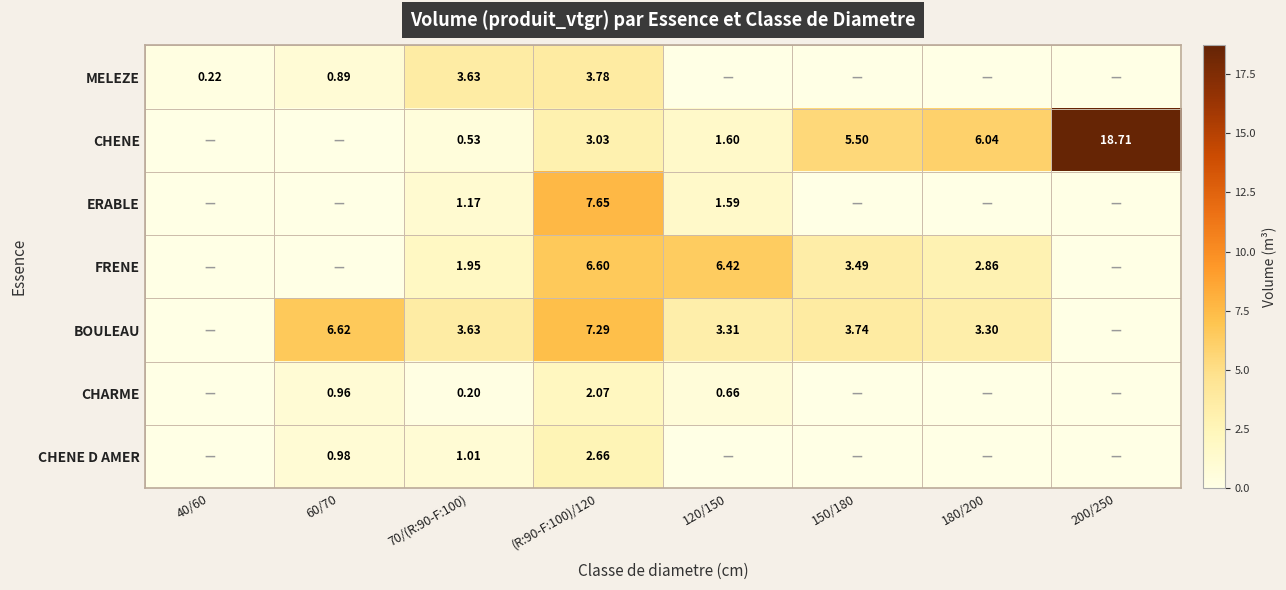

Is the value of CHENE at 200/250 greater than the value of CHENE D AMER at 60/70?

Yes